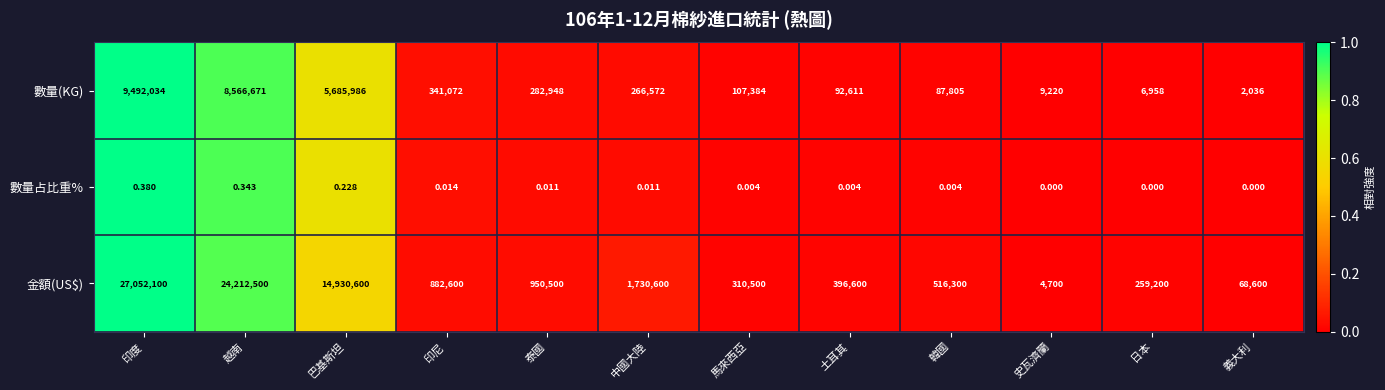

At 越南, list the series in order from smallest to largest.

數量占比重%, 數量(KG), 金額(US$)